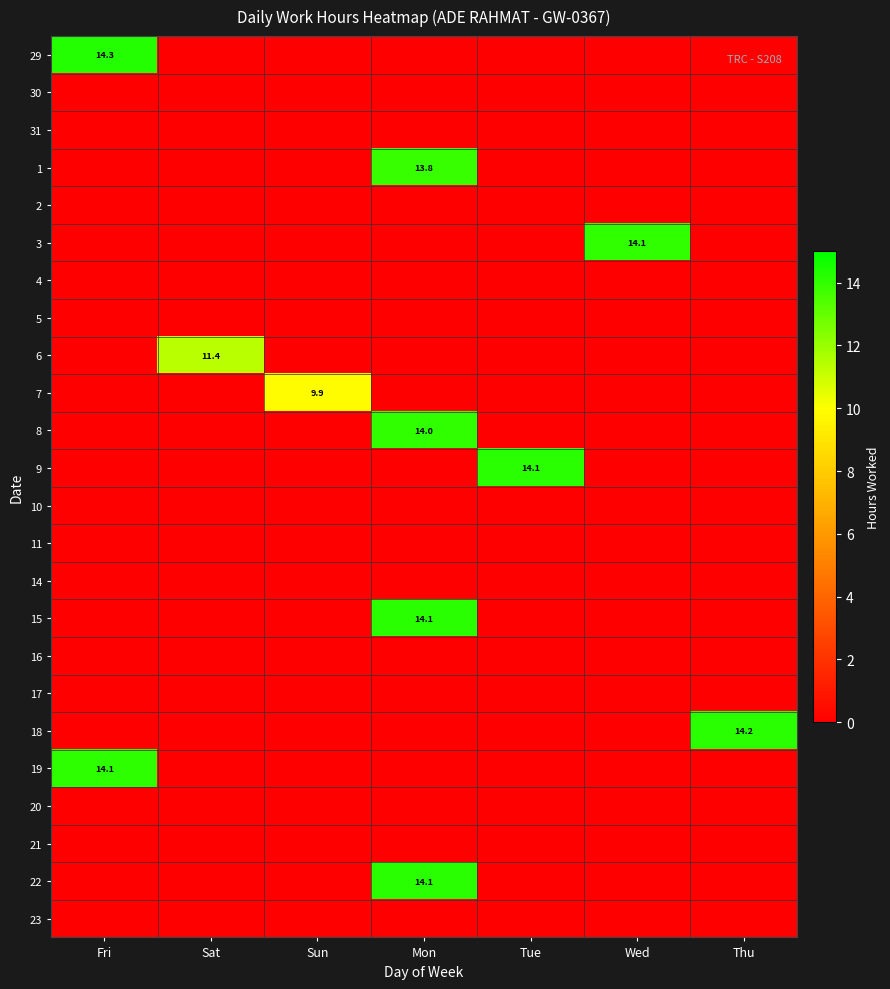

The 6 series shows 2.8 at Sat. True or false?

False